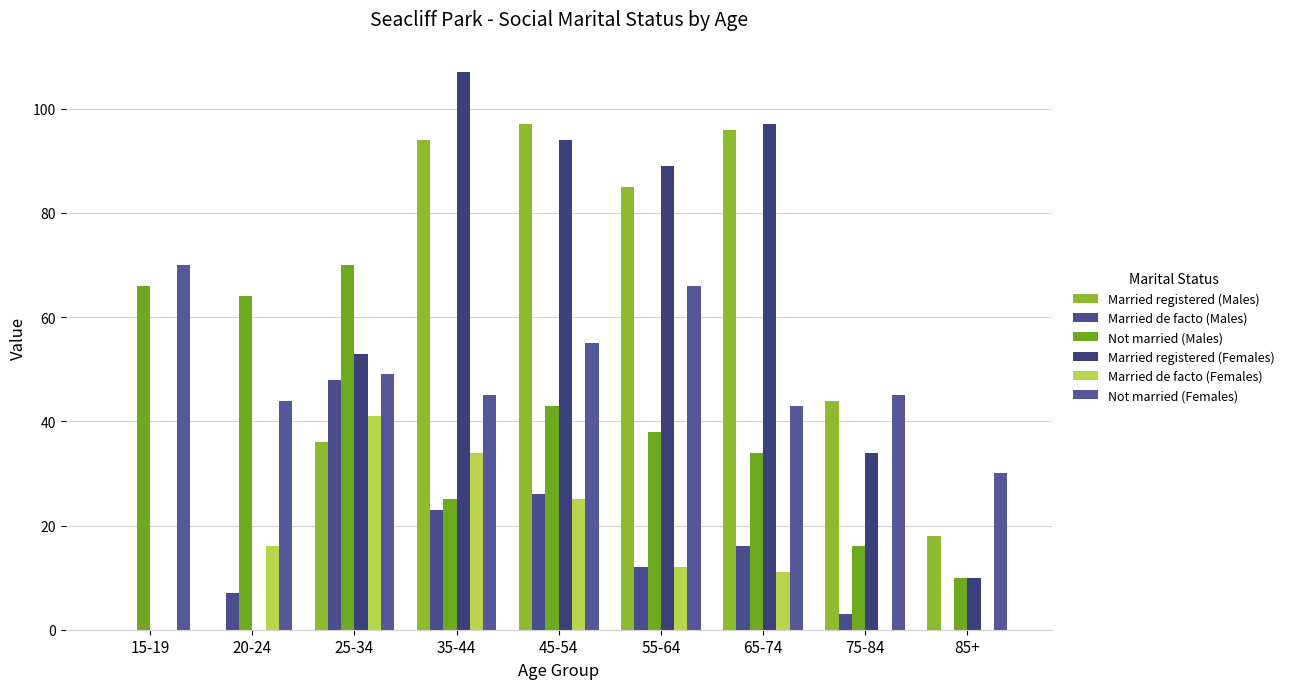

Reading left to right, list all the values displayed in this chart.

Married registered (Males): 15-19=0	20-24=0	25-34=36	35-44=94	45-54=97	55-64=85	65-74=96	75-84=44	85+=18
Married de facto (Males): 15-19=0	20-24=7	25-34=48	35-44=23	45-54=26	55-64=12	65-74=16	75-84=3	85+=0
Not married (Males): 15-19=66	20-24=64	25-34=70	35-44=25	45-54=43	55-64=38	65-74=34	75-84=16	85+=10
Married registered (Females): 15-19=0	20-24=0	25-34=53	35-44=107	45-54=94	55-64=89	65-74=97	75-84=34	85+=10
Married de facto (Females): 15-19=0	20-24=16	25-34=41	35-44=34	45-54=25	55-64=12	65-74=11	75-84=0	85+=0
Not married (Females): 15-19=70	20-24=44	25-34=49	35-44=45	45-54=55	55-64=66	65-74=43	75-84=45	85+=30